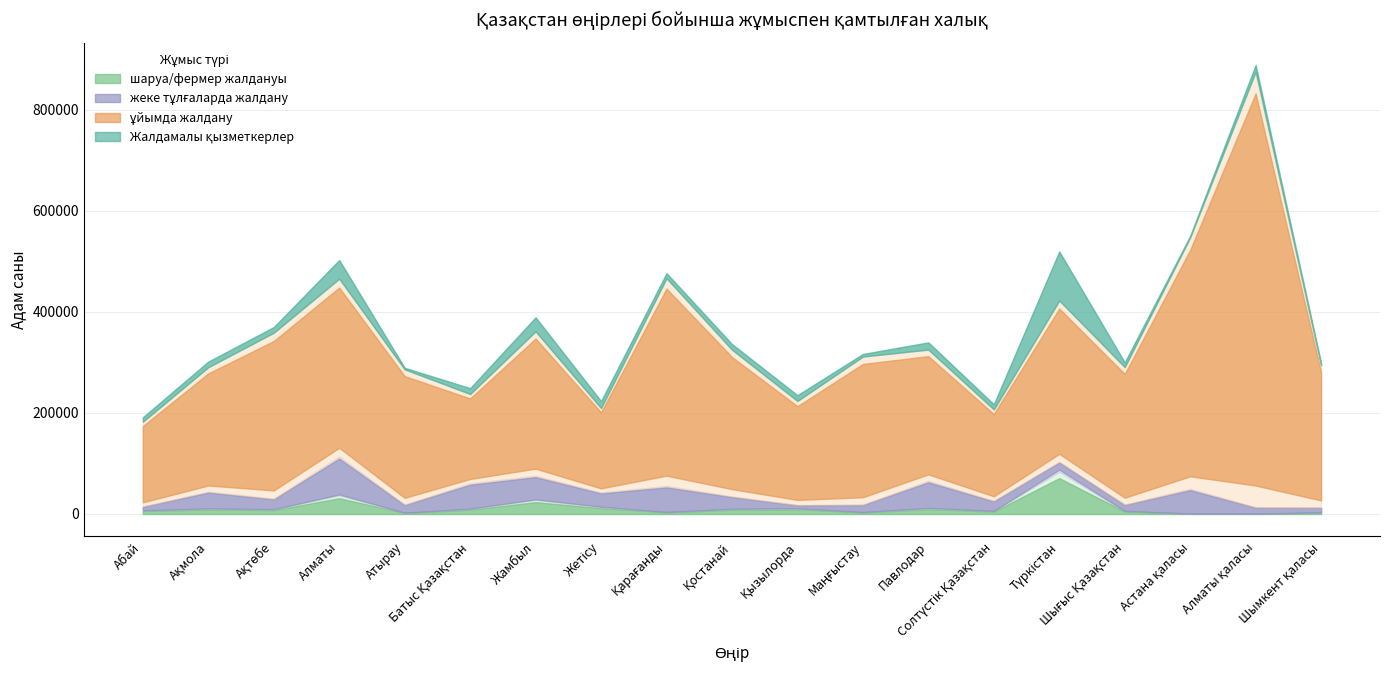

Reading left to right, extract all data points from this chart.

Жалдамалы қызметкерлер: Абай=184526	Ақмола=291034	Ақтөбе=360900	Алматы=465683	Атырау=286733	Батыс Қазақстан=238969	Жамбыл=361487	Жетісу=209620	Қарағанды=472684	Қостанай=326355	Қызылорда=224352	Маңғыстау=312916	Павлодар=328051	Солтүстік Қазақстан=211235	Түркістан=435929	Шығыс Қазақстан=294079	Астана қаласы=549566	Алматы қаласы=887769	Шымкент қаласы=295005
ұйымда жалдану: Абай=167888	Ақмола=246475	Ақтөбе=328579	Алматы=352324	Атырау=267694	Батыс Қазақстан=177055	Жамбыл=286081	Жетісу=167301	Қарағанды=411296	Қостанай=290504	Қызылорда=206112	Маңғыстау=293125	Павлодар=259931	Солтүстік Қазақстан=180954	Түркістан=319487	Шығыс Қазақстан=272130	Астана қаласы=497752	Алматы қаласы=862024	Шымкент қаласы=281425
жеке тұлғаларда жалдану: Абай=7791	Ақмола=33553	Ақтөбе=21207	Алматы=76514	Атырау=15989	Батыс Қазақстан=50466	Жамбыл=47709	Жетісу=28581	Қарағанды=51428	Қостанай=24705	Қызылорда=6806	Маңғыстау=14757	Павлодар=53940	Солтүстік Қазақстан=20119	Түркістан=19519	Шығыс Қазақстан=12645	Астана қаласы=48916	Алматы қаласы=12549	Шымкент қаласы=9513
шаруа/фермер жалдануы: Абай=6916	Ақмола=10502	Ақтөбе=8947	Алматы=36845	Атырау=2532	Батыс Қазақстан=9981	Жамбыл=27663	Жетісу=13738	Қарағанды=3809	Қостанай=9926	Қызылорда=10742	Маңғыстау=3696	Павлодар=11475	Солтүстік Қазақстан=5851	Түркістан=83515	Шығыс Қазақстан=5891	Астана қаласы=735	Алматы қаласы=633	Шымкент қаласы=3209